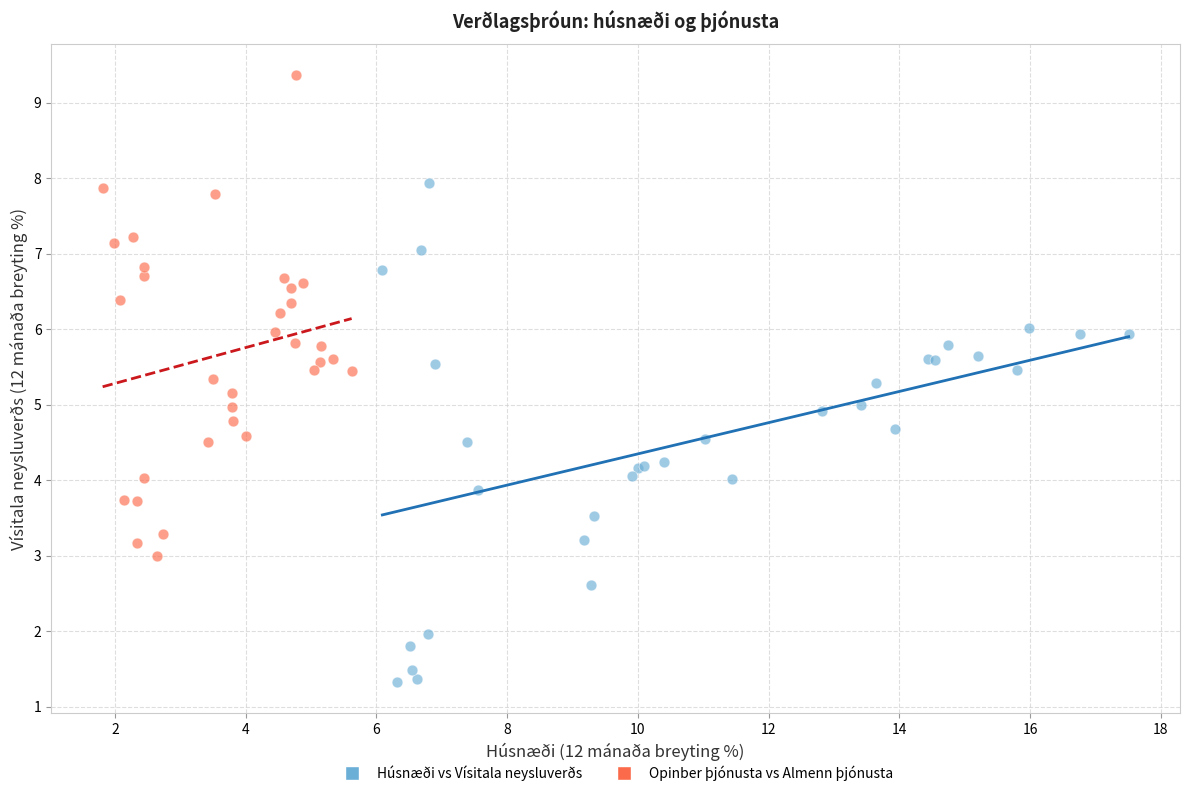

Which series reaches the minimum Y coordinate?

Húsnæði vs Vísitala neysluverðs